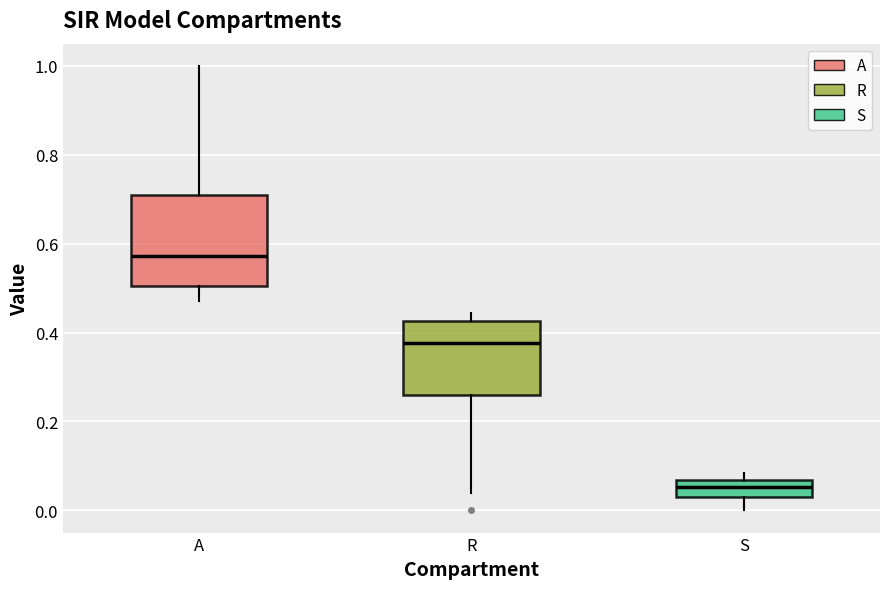

Reading left to right, read every box against the y-axis: the position of its median line, the range the box covers, and the ends of its whiskers. The values are not printed on the chart, so give them approximately, as read against the axis.

A: median 0.58, box 0.50 to 0.72, whiskers 0.48 to 1.00
R: median 0.38, box 0.26 to 0.42, whiskers 0.04 to 0.44
S: median 0.06 (inside the box), box 0.04 to 0.06, whiskers 0.00 to 0.08